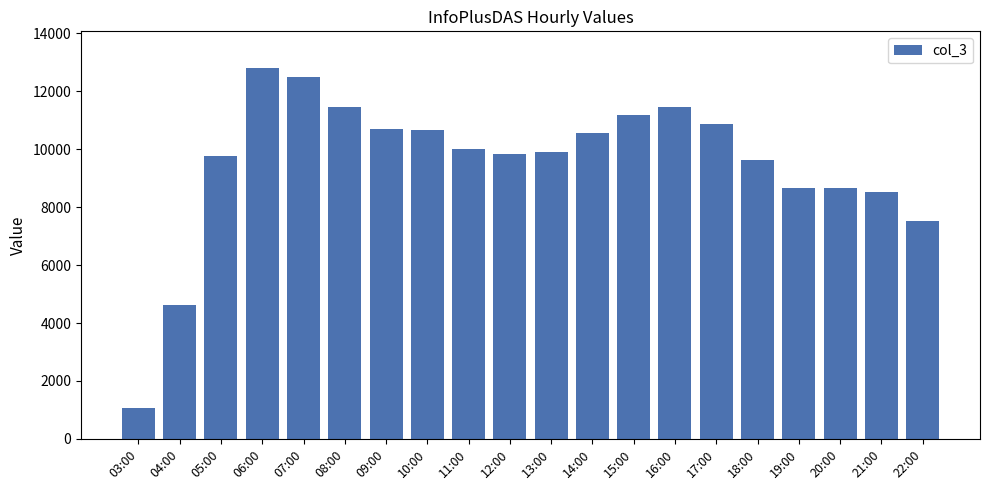

Which category has the lowest value across all series?

03:00